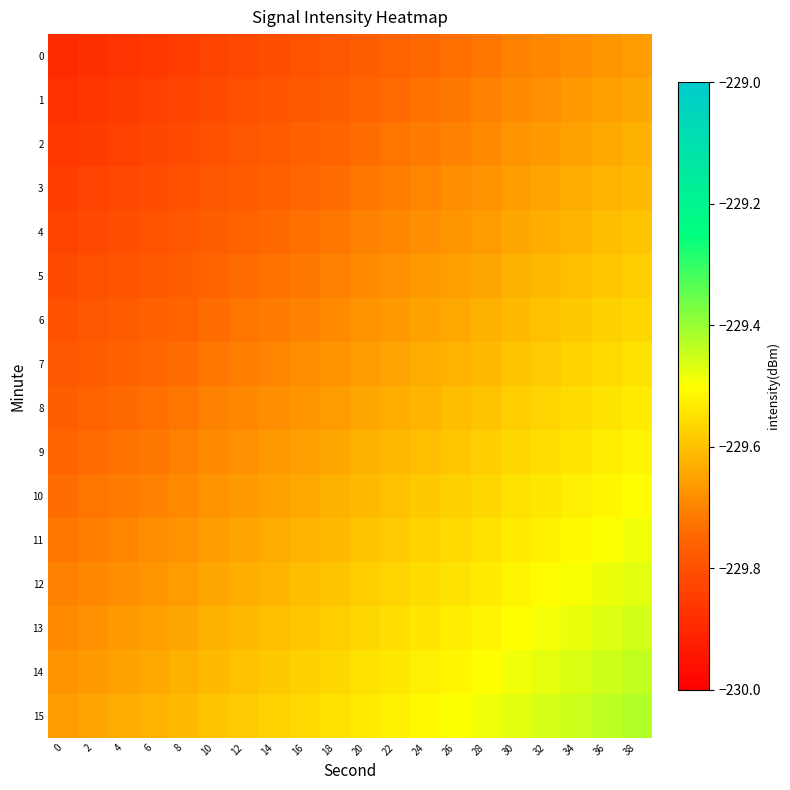

How many series are shown in this chart?

16